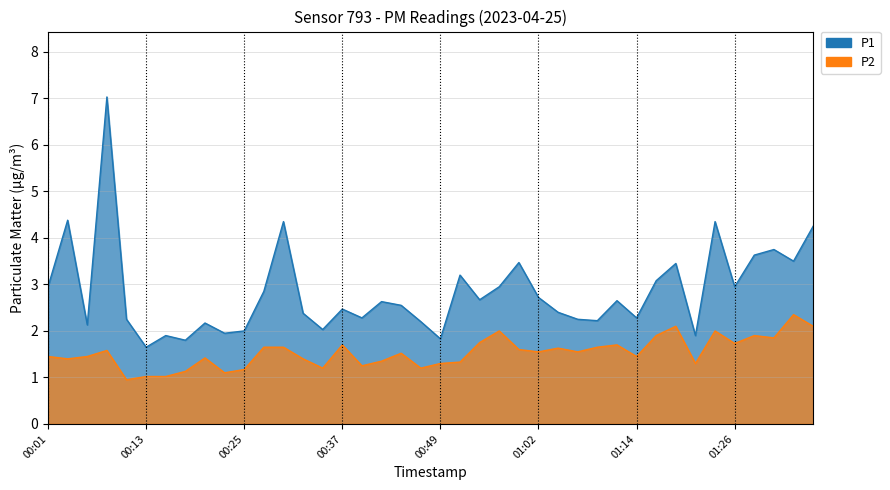

How many data points does each series have?

40